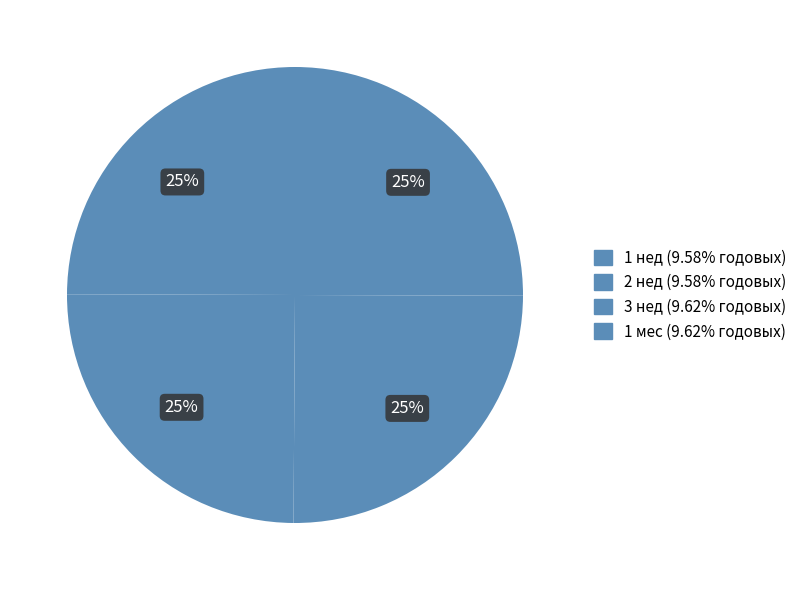

How many segments does this pie chart have?

4